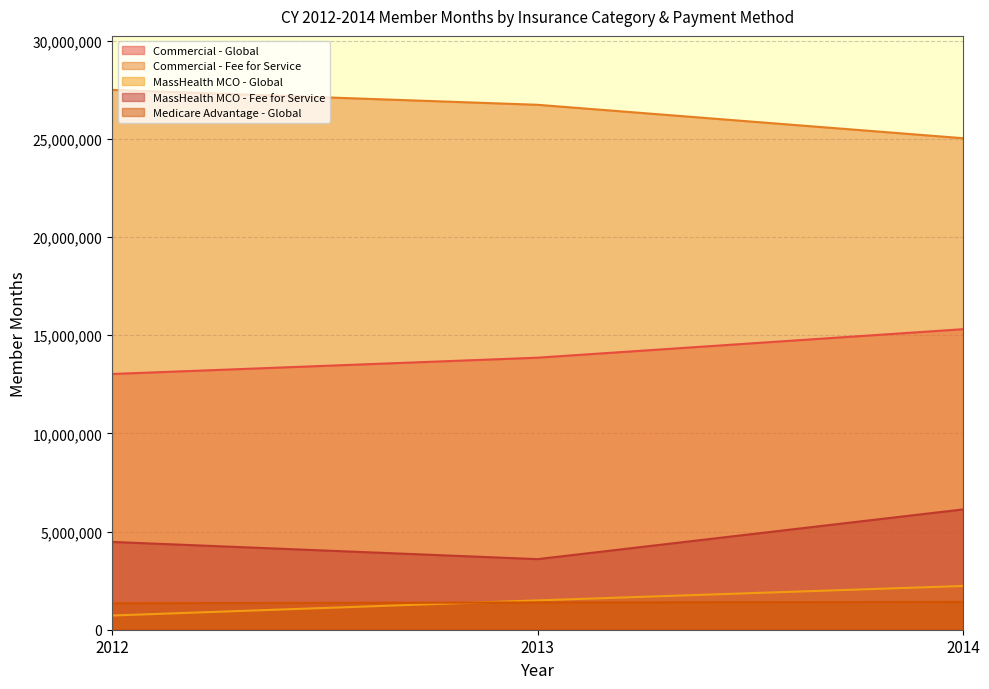

Between 2013 and 2014, which series saw the biggest shift?

MassHealth MCO - Fee for Service